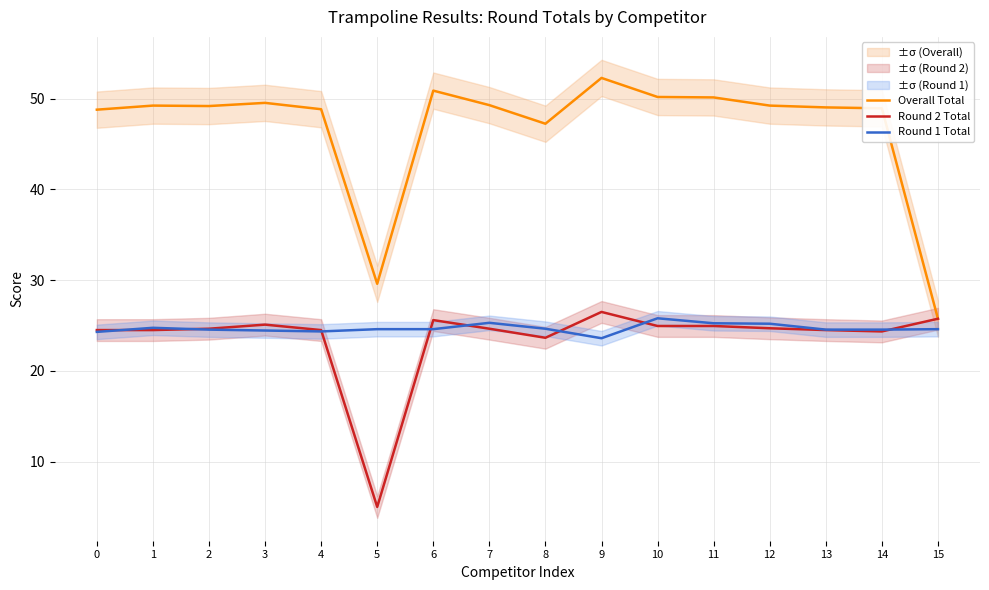

What is the difference between the Round 1 Total values at 12 and 9?

1.6